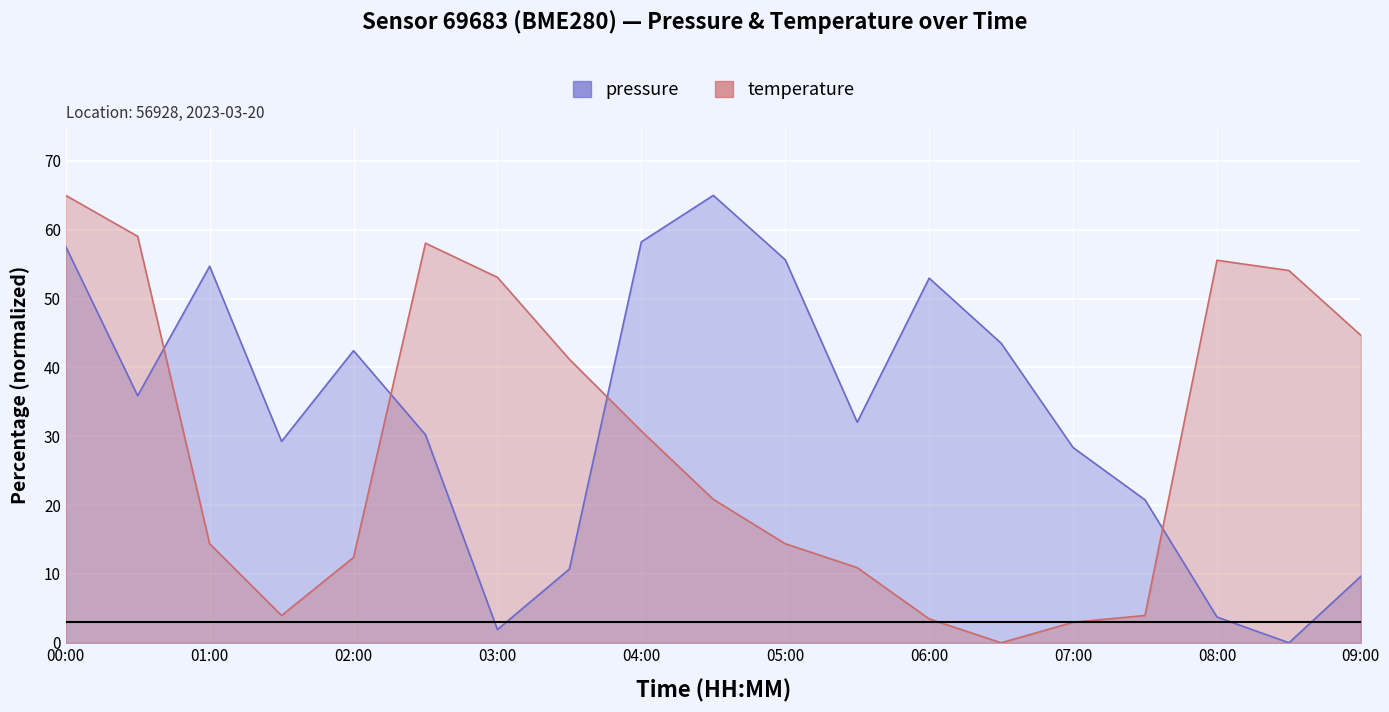

What is the label of the 17th point from the right?

01:00